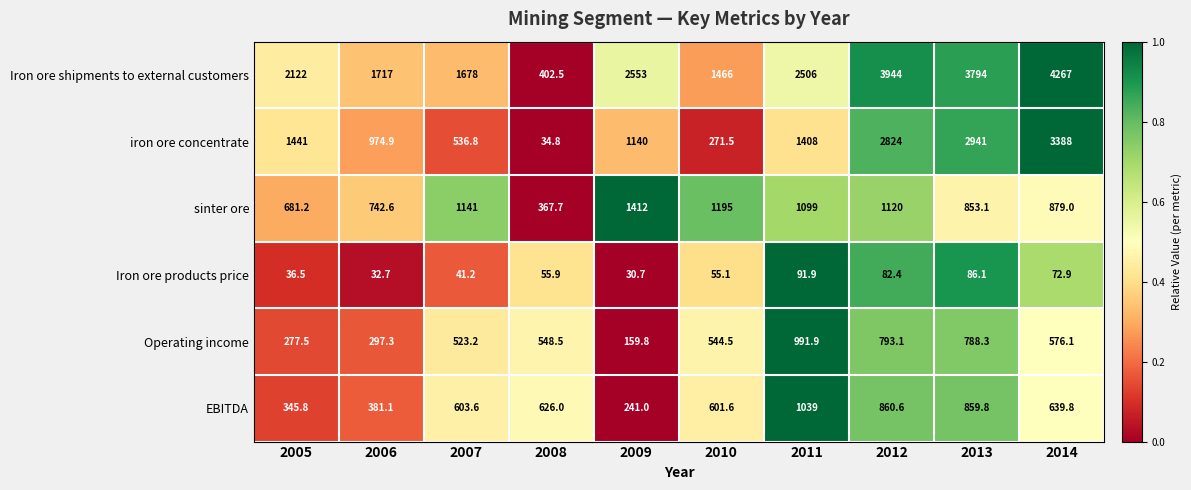

Is it true that Iron ore shipments to external customers equals 904.1 at 2011?

False